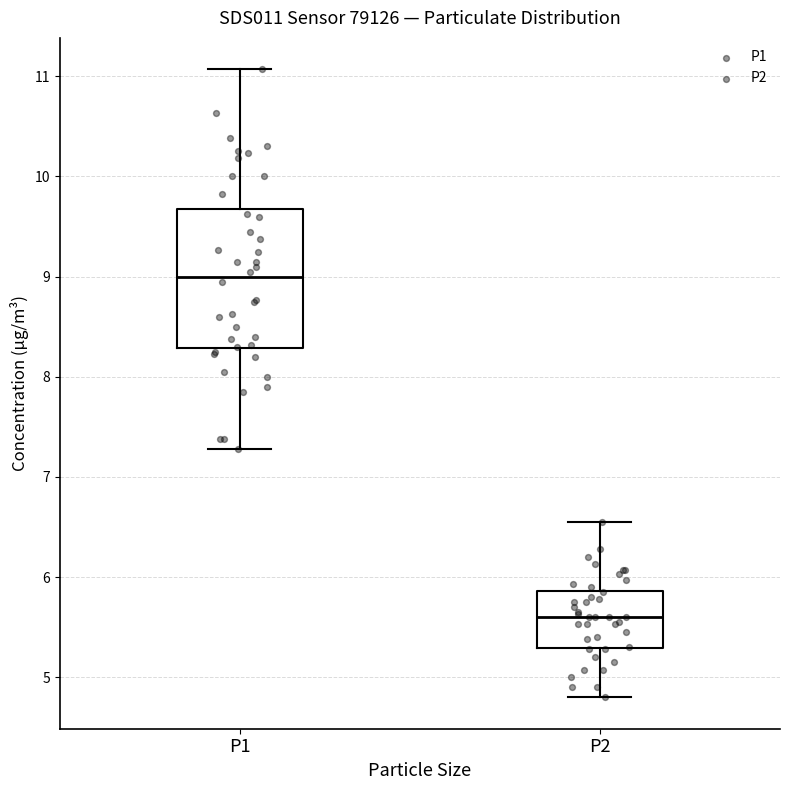

Reading left to right, read every box against the y-axis: the position of its median line, the range the box covers, and the ends of its whiskers. The values are not printed on the chart, so give them approximately, as read against the axis.

P1: median 9.0, box 8.3 to 9.7, whiskers 7.3 to 11.1
P2: median 5.6, box 5.3 to 5.9, whiskers 4.8 to 6.6